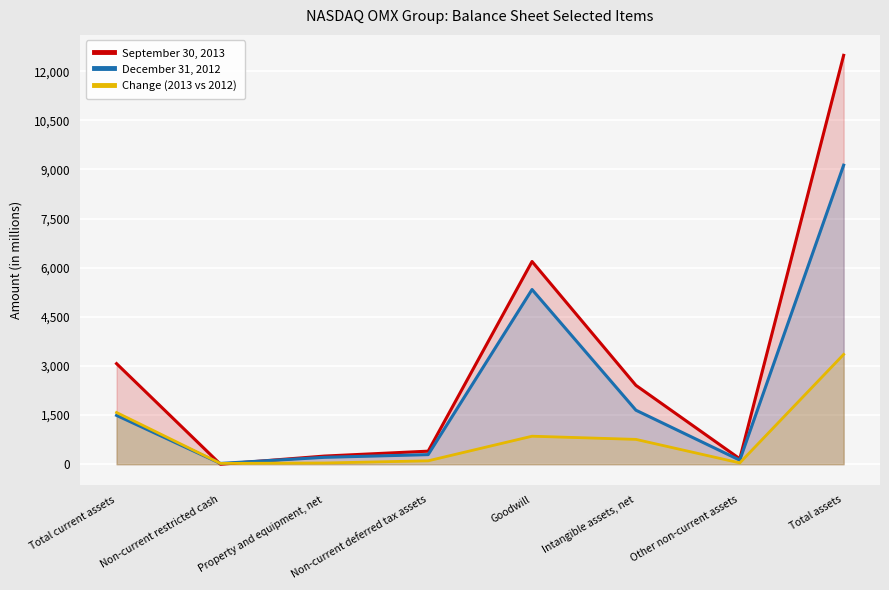

Reading right to left, extract all data points from this chart.

September 30, 2013: Total assets=12486	Other non-current assets=166	Intangible assets, net=2409	Goodwill=6191	Non-current deferred tax assets=399	Property and equipment, net=249	Non-current restricted cash=0	Total current assets=3072
December 31, 2012: Total assets=9132	Other non-current assets=125	Intangible assets, net=1650	Goodwill=5335	Non-current deferred tax assets=294	Property and equipment, net=211	Non-current restricted cash=25	Total current assets=1492
Change (2013 vs 2012): Total assets=3354	Other non-current assets=41	Intangible assets, net=759	Goodwill=856	Non-current deferred tax assets=105	Property and equipment, net=38	Non-current restricted cash=25	Total current assets=1580